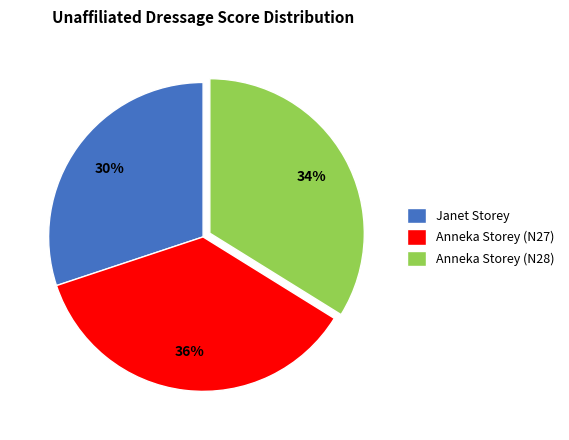

True or false: Anneka Storey (N28) accounts for 46% of the total.

False